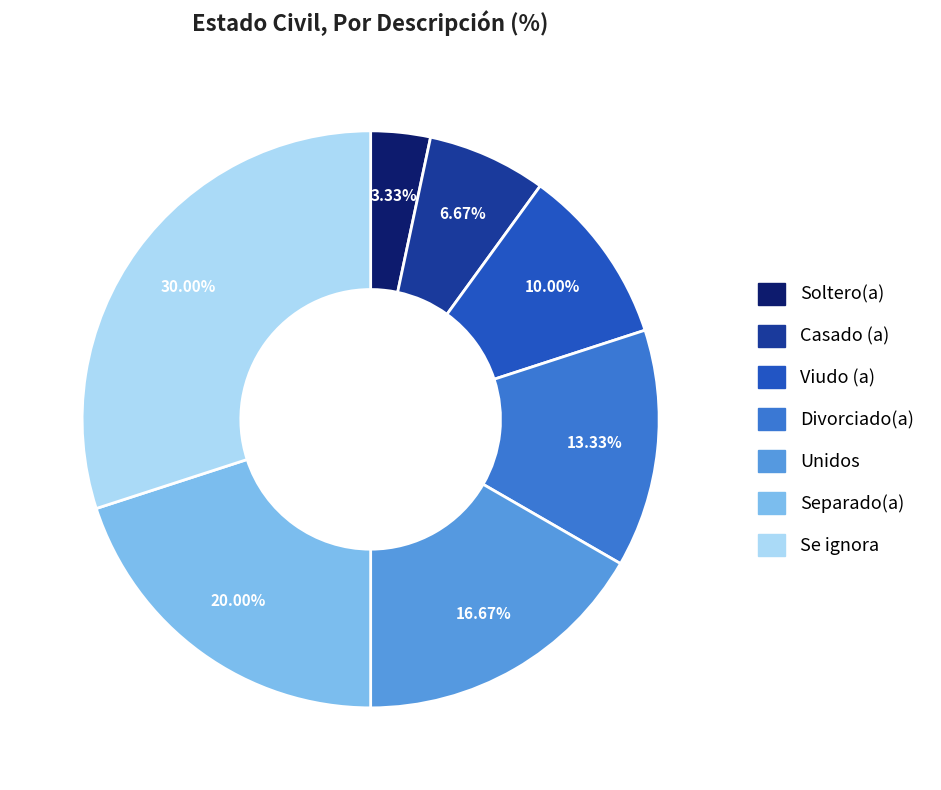

Which category has the smallest portion of the pie?

Soltero(a)